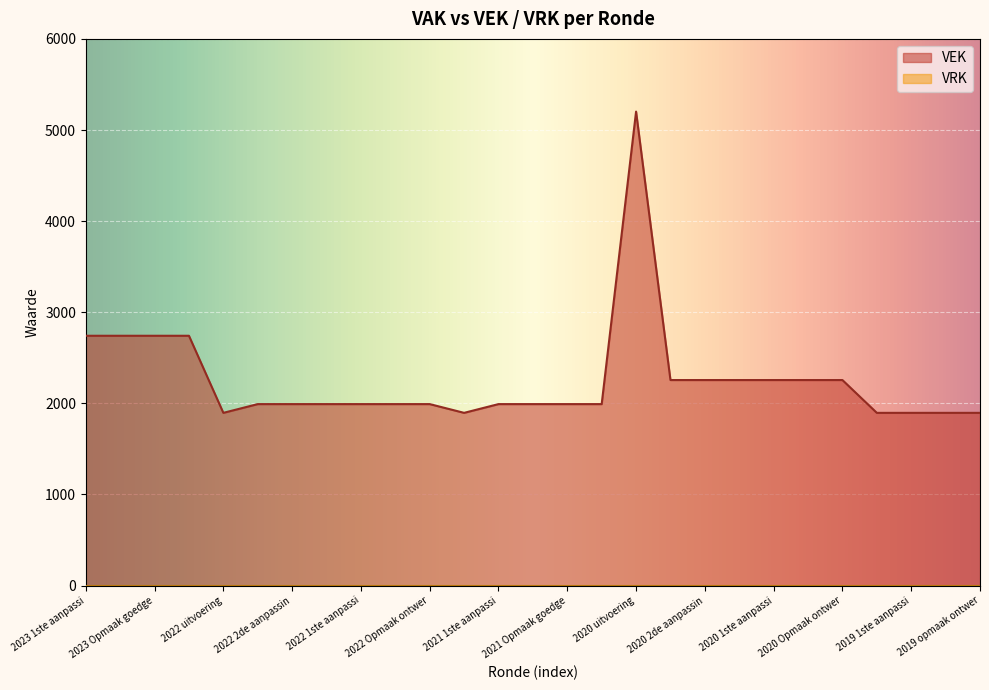

What is the difference between the maximum and minimum values in the VEK series?

3306